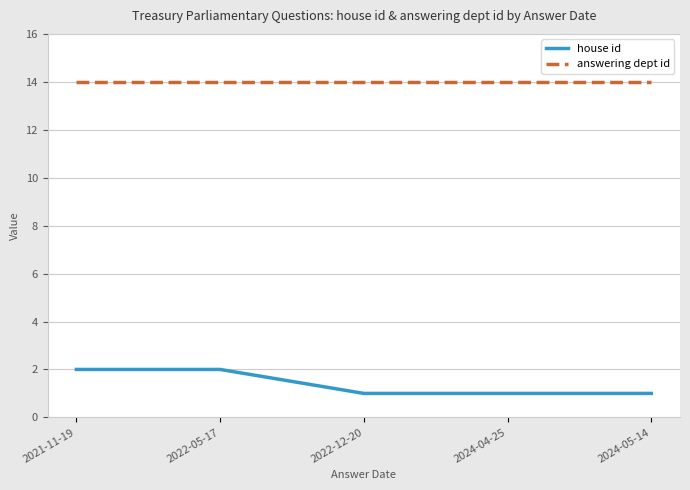

How many series are shown in this chart?

2